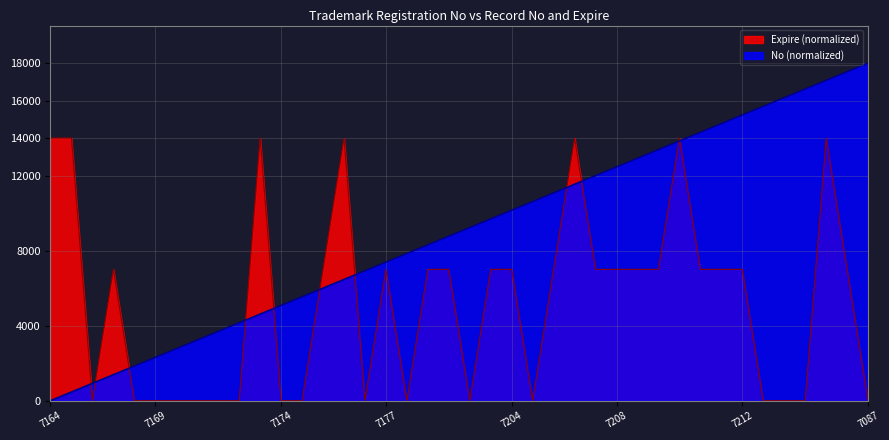

What is the label of the 7th point from the left?

7170